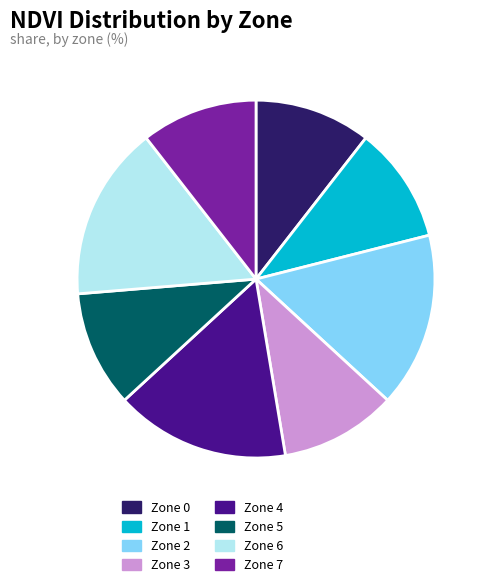

Is there any slice that represents more than half of the pie?

No